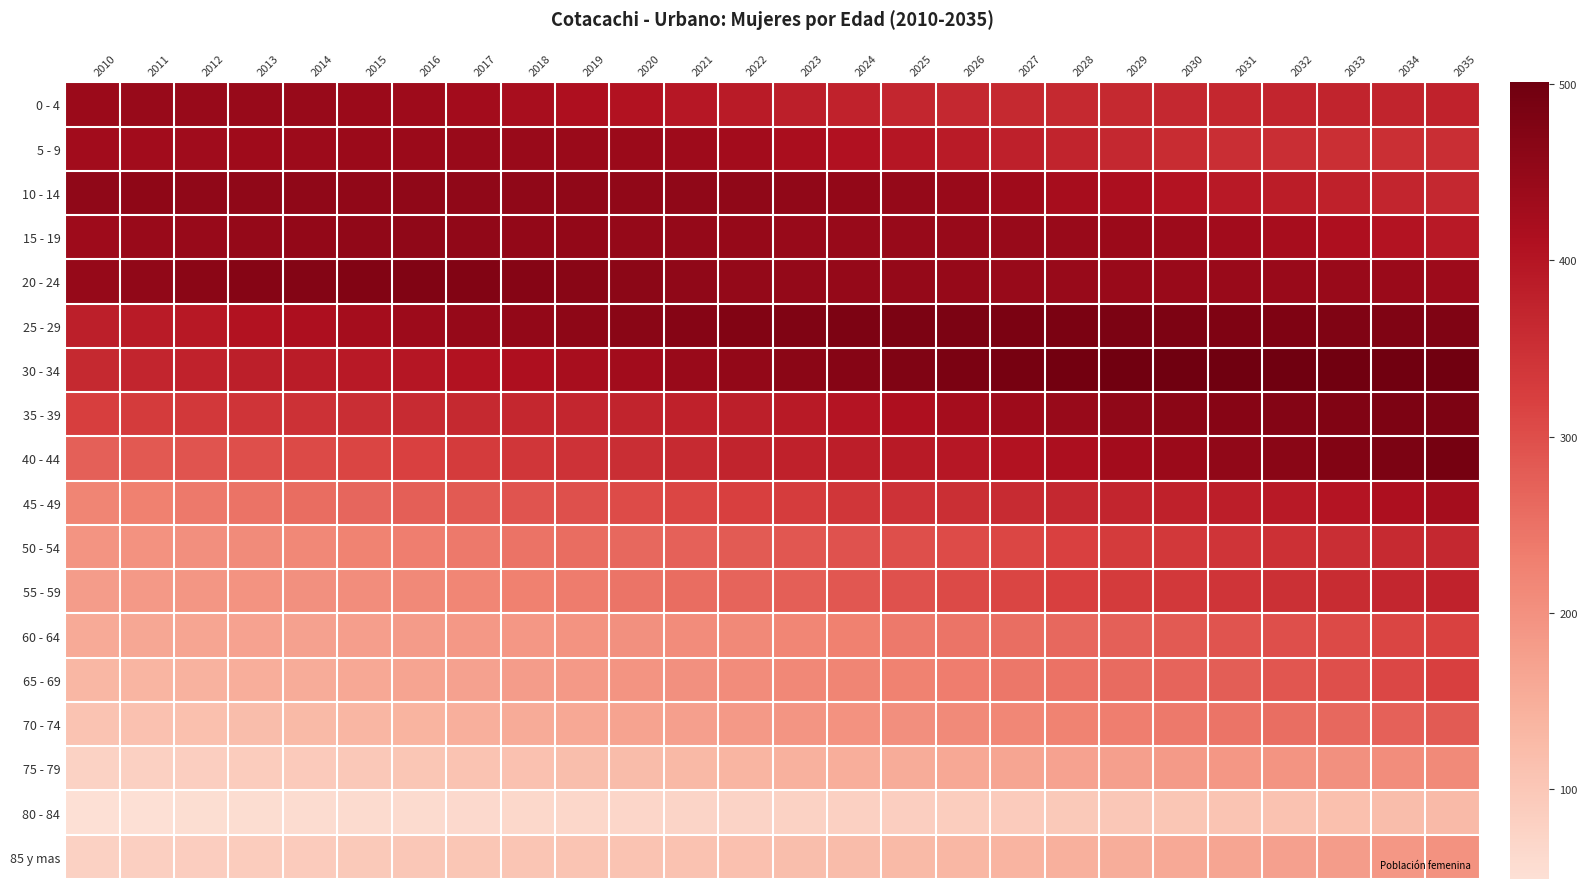

Reading left to right, transcribe all the data shown in this chart.

0 - 4: 2010=439	2011=443	2012=443	2013=443	2014=443	2015=438	2016=435	2017=428	2018=421	2019=412	2020=404	2021=396	2022=388	2023=381	2024=374	2025=368	2026=365	2027=362	2028=362	2029=363	2030=365	2031=366	2032=369	2033=371	2034=372	2035=375
5 - 9: 2010=429	2011=430	2012=432	2013=433	2014=436	2015=438	2016=439	2017=441	2018=442	2019=440	2020=438	2021=434	2022=428	2023=417	2024=407	2025=398	2026=389	2027=379	2028=371	2029=364	2030=357	2031=354	2032=353	2033=352	2034=352	2035=354
10 - 14: 2010=454	2011=456	2012=455	2013=455	2014=455	2015=453	2016=454	2017=454	2018=454	2019=454	2020=453	2021=454	2022=455	2023=453	2024=451	2025=447	2026=441	2027=433	2028=423	2029=415	2030=403	2031=393	2032=385	2033=377	2034=369	2035=364
15 - 19: 2010=435	2011=441	2012=444	2013=447	2014=451	2015=453	2016=454	2017=453	2018=451	2019=450	2020=447	2021=447	2022=445	2023=444	2024=444	2025=443	2026=443	2027=443	2028=442	2029=439	2030=436	2031=430	2032=422	2033=412	2034=403	2035=393
20 - 24: 2010=445	2011=453	2012=462	2013=468	2014=471	2015=474	2016=475	2017=473	2018=469	2019=464	2020=460	2021=455	2022=449	2023=449	2024=448	2025=448	2026=445	2027=444	2028=443	2029=442	2030=442	2031=442	2032=442	2033=442	2034=440	2035=436
25 - 29: 2010=382	2011=388	2012=395	2013=404	2014=414	2015=424	2016=436	2017=445	2018=451	2019=457	2020=463	2021=468	2022=473	2023=478	2024=481	2025=482	2026=483	2027=484	2028=484	2029=482	2030=481	2031=479	2032=479	2033=478	2034=478	2035=477
30 - 34: 2010=362	2011=370	2012=375	2013=382	2014=387	2015=392	2016=398	2017=404	2018=411	2019=420	2020=429	2021=441	2022=451	2023=461	2024=469	2025=477	2026=484	2027=490	2028=495	2029=498	2030=501	2031=501	2032=501	2033=499	2034=499	2035=498
35 - 39: 2010=323	2011=329	2012=334	2013=341	2014=346	2015=353	2016=358	2017=362	2018=366	2019=368	2020=372	2021=377	2022=381	2023=390	2024=401	2025=412	2026=424	2027=435	2028=444	2029=454	2030=462	2031=466	2032=472	2033=476	2034=480	2035=481
40 - 44: 2010=274	2011=284	2012=291	2013=299	2014=306	2015=313	2016=320	2017=328	2018=337	2019=344	2020=354	2021=361	2022=371	2023=376	2024=384	2025=390	2026=396	2027=405	2028=415	2029=427	2030=439	2031=452	2032=463	2033=474	2034=483	2035=491
45 - 49: 2010=221	2011=229	2012=238	2013=247	2014=257	2015=266	2016=275	2017=283	2018=292	2019=297	2020=304	2021=312	2022=321	2023=327	2024=337	2025=344	2026=351	2027=358	2028=364	2029=369	2030=376	2031=383	2032=392	2033=401	2034=413	2035=425
50 - 54: 2010=194	2011=199	2012=204	2013=211	2014=216	2015=224	2016=231	2017=239	2018=248	2019=256	2020=264	2021=273	2022=281	2023=286	2024=293	2025=299	2026=305	2027=312	2028=320	2029=328	2030=335	2031=342	2032=348	2033=353	2034=360	2035=365
55 - 59: 2010=181	2011=186	2012=191	2013=196	2014=201	2015=207	2016=214	2017=220	2018=228	2019=236	2020=246	2021=256	2022=268	2023=276	2024=286	2025=296	2026=306	2027=313	2028=321	2029=328	2030=334	2031=342	2032=350	2033=357	2034=367	2035=375
60 - 64: 2010=156	2011=161	2012=164	2013=170	2014=172	2015=177	2016=183	2017=187	2018=190	2019=196	2020=201	2021=208	2022=214	2023=219	2024=228	2025=238	2026=245	2027=254	2028=264	2029=274	2030=283	2031=292	2032=299	2033=306	2034=313	2035=319
65 - 69: 2010=132	2011=137	2012=142	2013=148	2014=153	2015=160	2016=166	2017=172	2018=180	2019=186	2020=194	2021=201	2022=209	2023=215	2024=221	2025=227	2026=234	2027=242	2028=250	2029=258	2030=269	2031=278	2032=288	2033=299	2034=309	2035=321
70 - 74: 2010=108	2011=112	2012=116	2013=121	2014=128	2015=134	2016=140	2017=147	2018=154	2019=160	2020=169	2021=176	2022=185	2023=193	2024=198	2025=204	2026=212	2027=217	2028=224	2029=231	2030=238	2031=246	2032=255	2033=264	2034=273	2035=282
75 - 79: 2010=79	2011=82	2012=86	2013=90	2014=94	2015=98	2016=103	2017=109	2018=112	2019=118	2020=123	2021=129	2022=137	2023=144	2024=148	2025=153	2026=159	2027=164	2028=170	2029=176	2030=184	2031=190	2032=195	2033=201	2034=207	2035=213
80 - 84: 2010=49	2011=50	2012=53	2013=55	2014=57	2015=58	2016=59	2017=63	2018=65	2019=67	2020=69	2021=72	2022=75	2023=79	2024=82	2025=85	2026=89	2027=93	2028=95	2029=99	2030=102	2031=107	2032=110	2033=116	2034=120	2035=125
85 y mas: 2010=80	2011=84	2012=87	2013=90	2014=93	2015=96	2016=99	2017=102	2018=104	2019=106	2020=108	2021=110	2022=113	2023=118	2024=122	2025=127	2026=133	2027=139	2028=145	2029=151	2030=158	2031=165	2032=173	2033=181	2034=189	2035=198